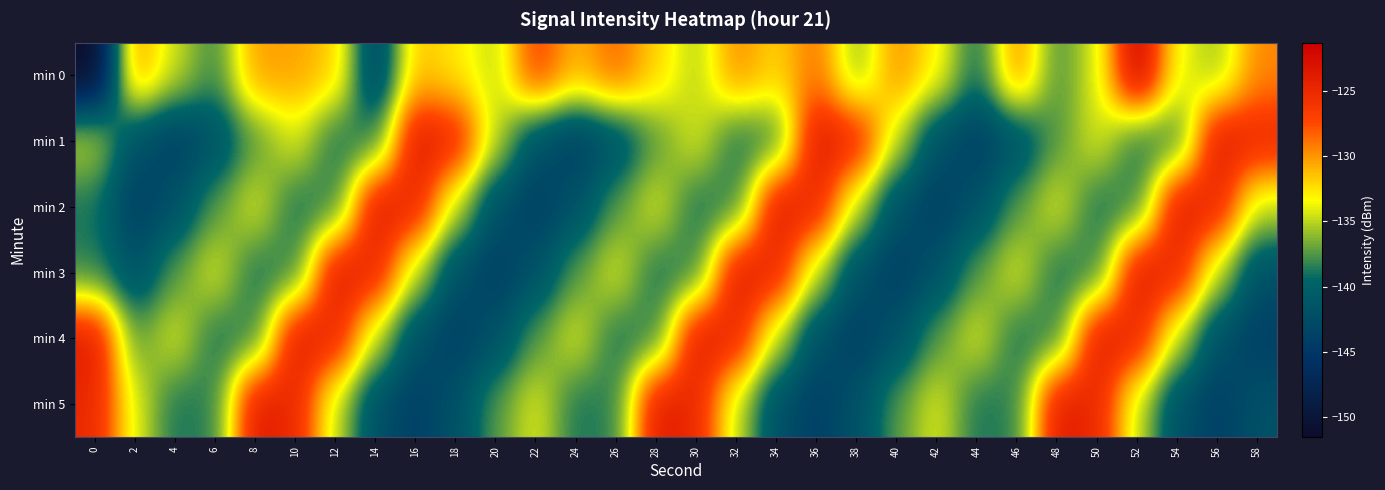

What is the total value across all series at 24?

-827.4